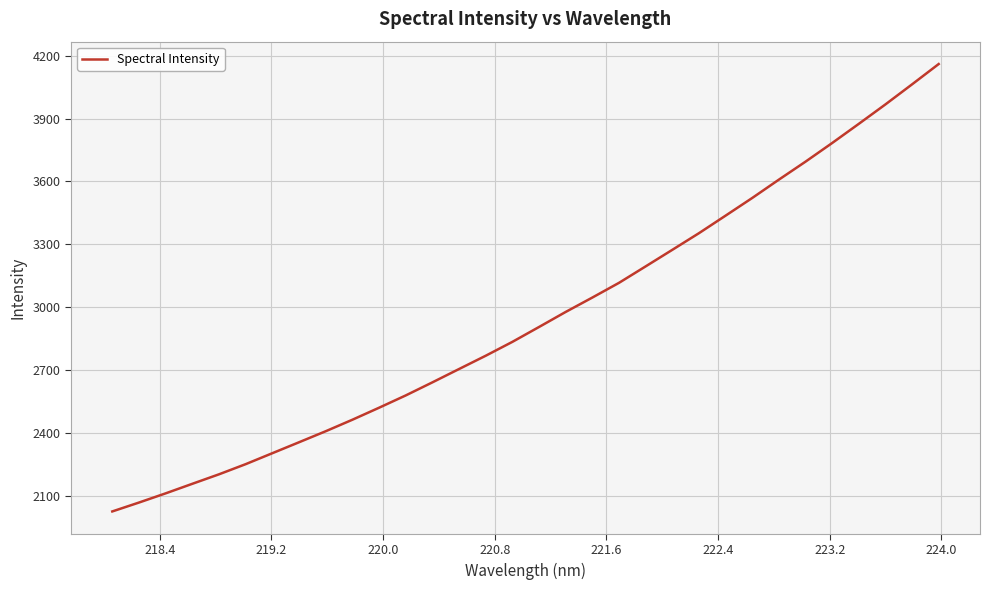

How many values are below 2905?

16